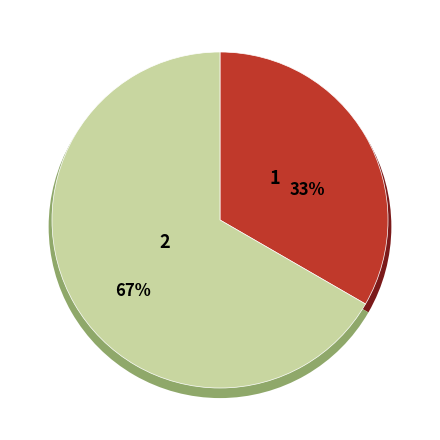

Is the sum of Строковий and Безстроковий greater than half?

Yes